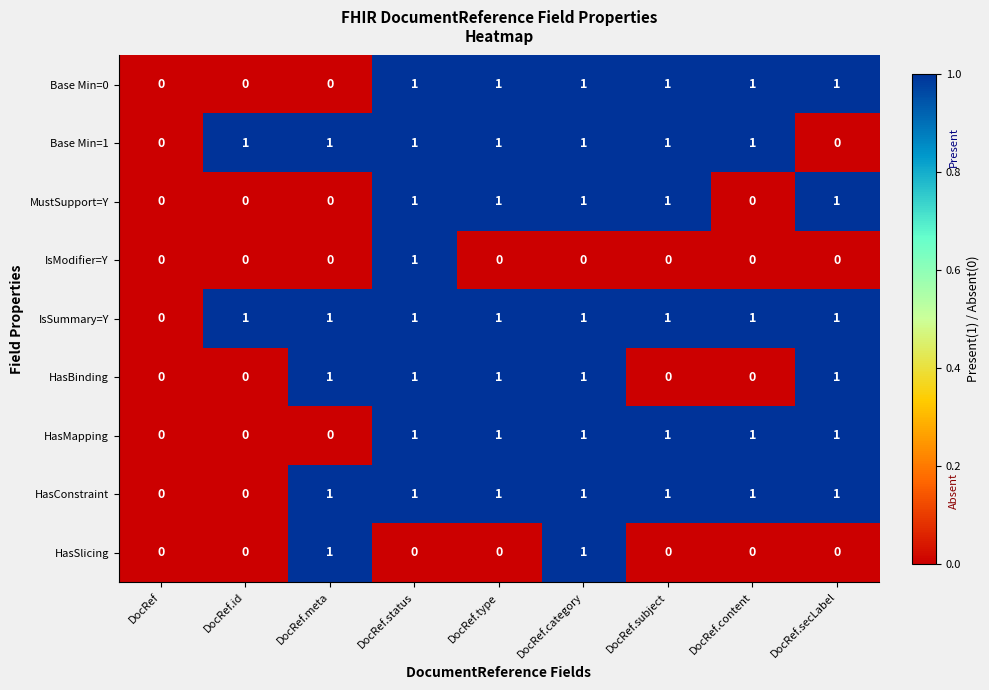

Count the number of categories in the chart.

9